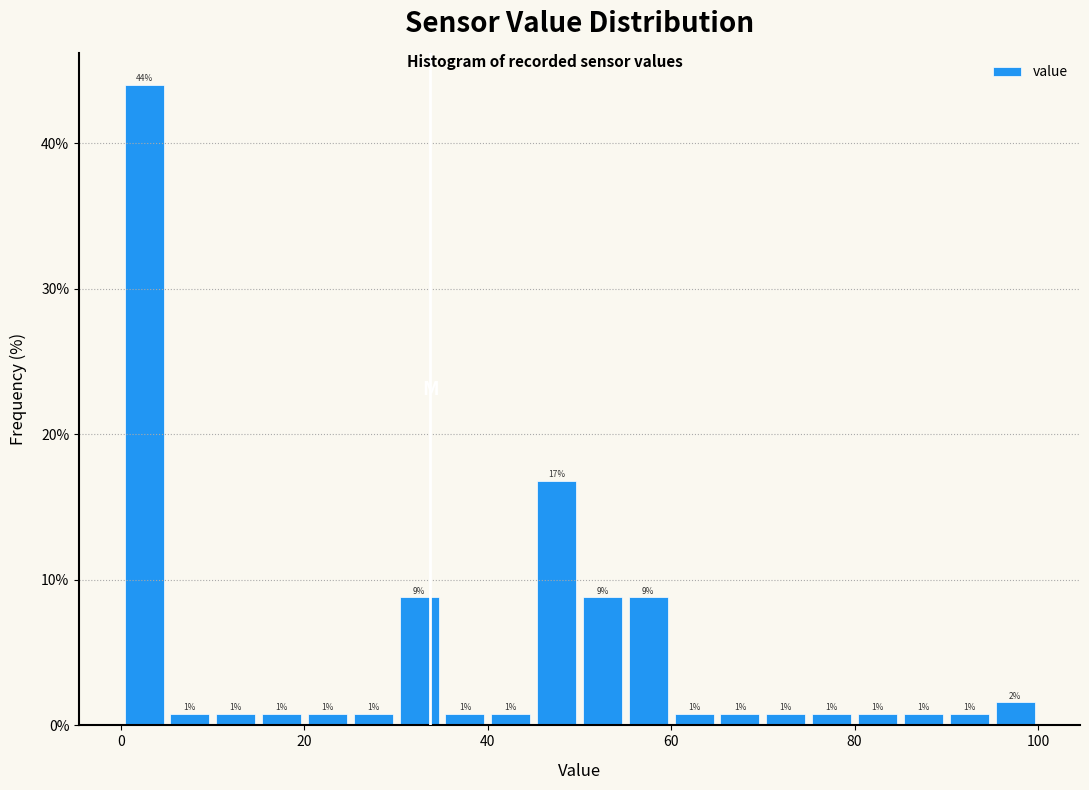

Read against the x-axis, roughly where is the centre of the tallest bar?

2